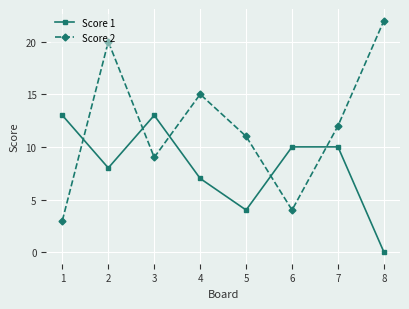

Rank the series at 5 from highest to lowest value.

Score 2, Score 1